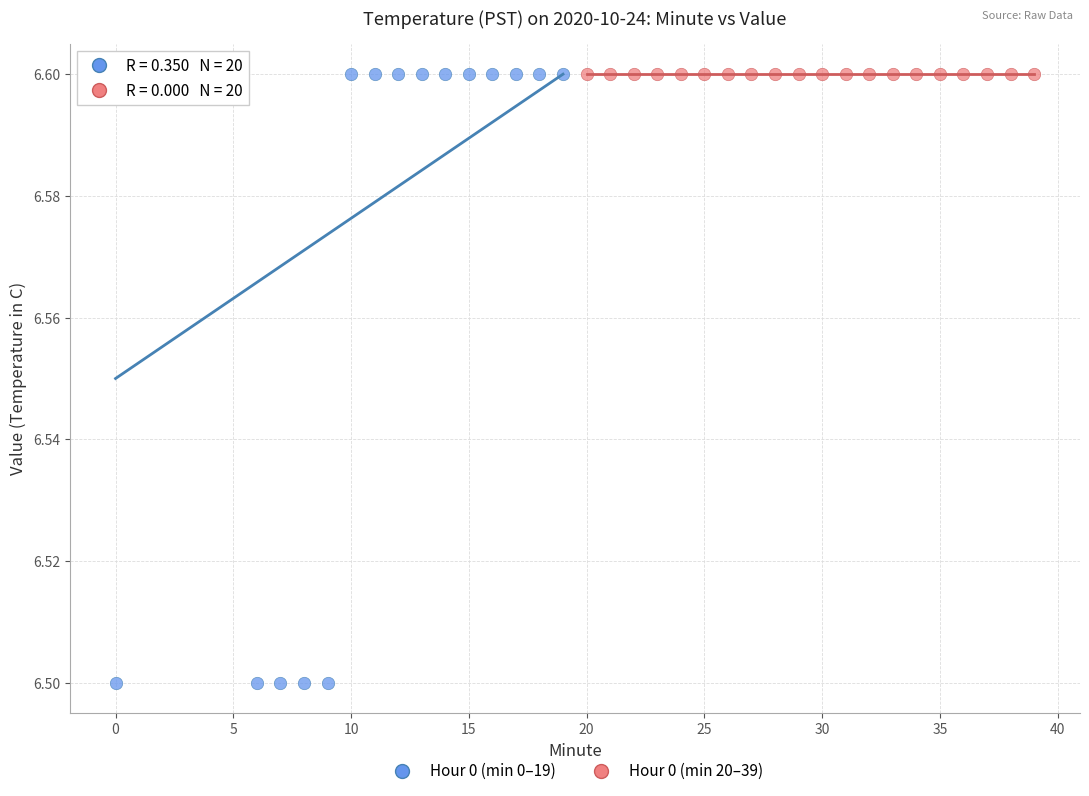

Which series contains the lowest Y value?

Hour 0 (min 0–19)